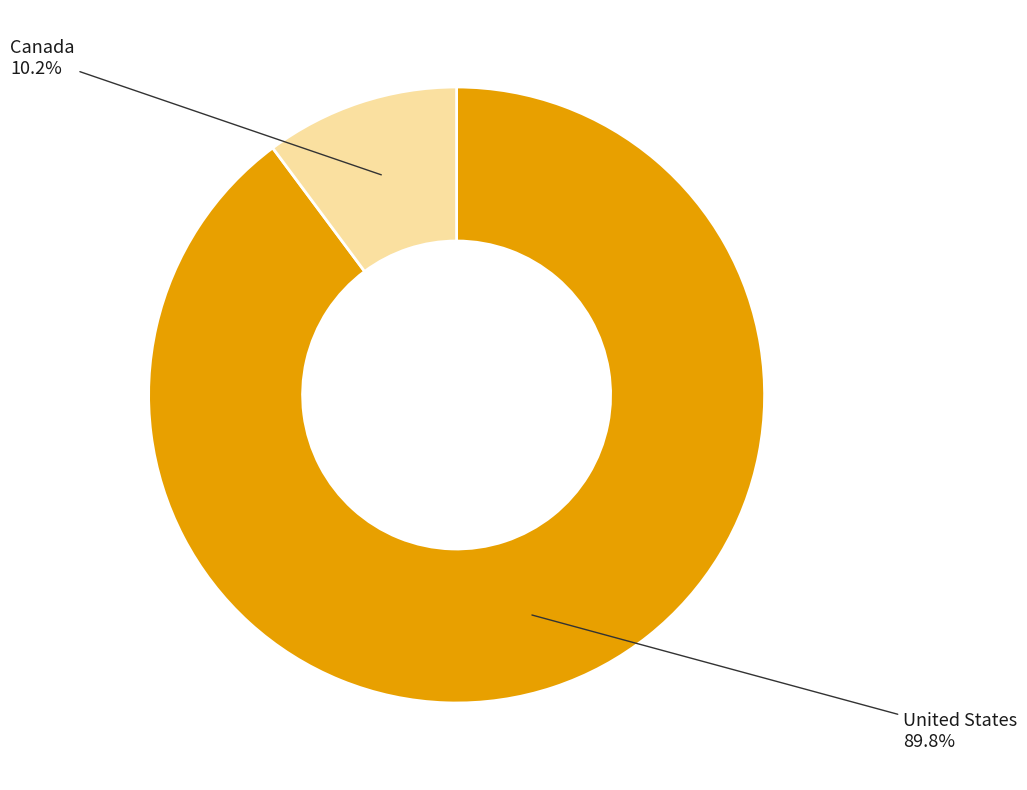

How many segments does this pie chart have?

2